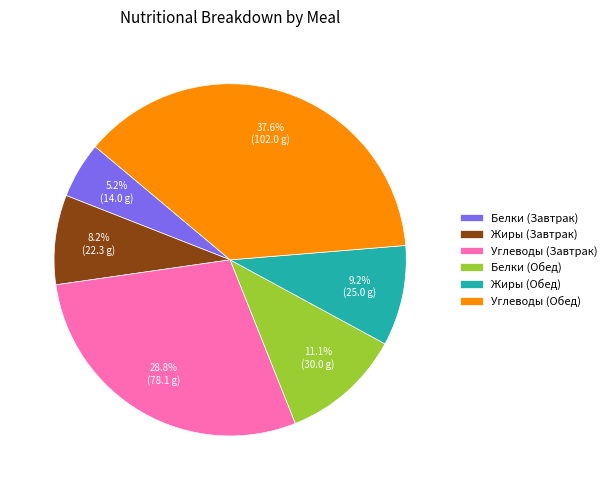

What is the largest slice in the pie chart?

Углеводы (Обед)